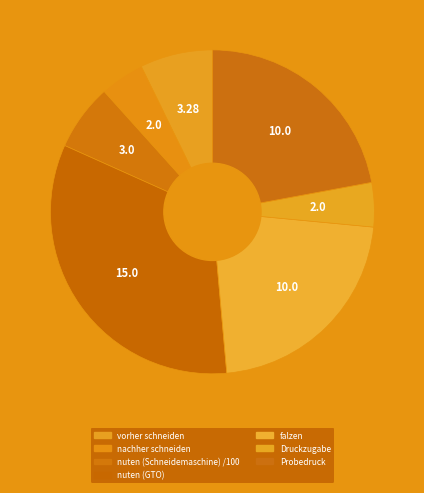

Do Probedruck and falzen together represent more than half of the pie?

No